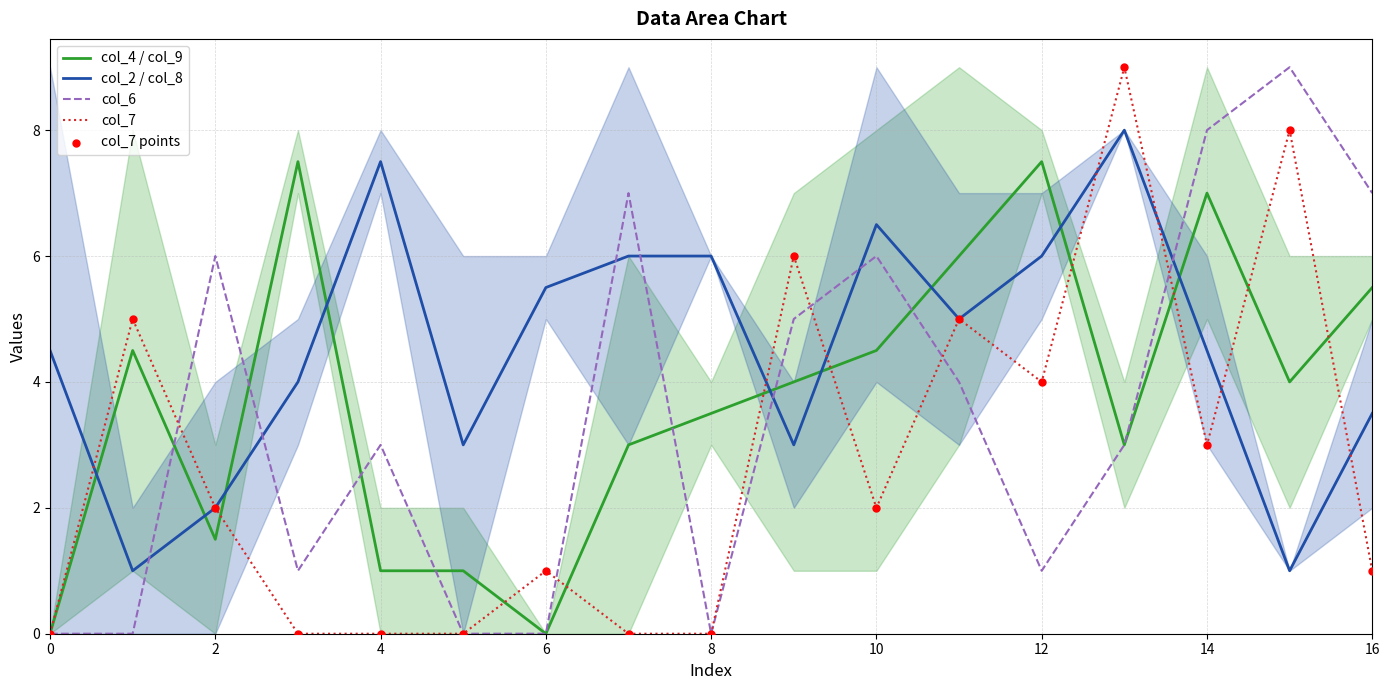

Which series reaches the minimum Y coordinate?

col_4 / col_9